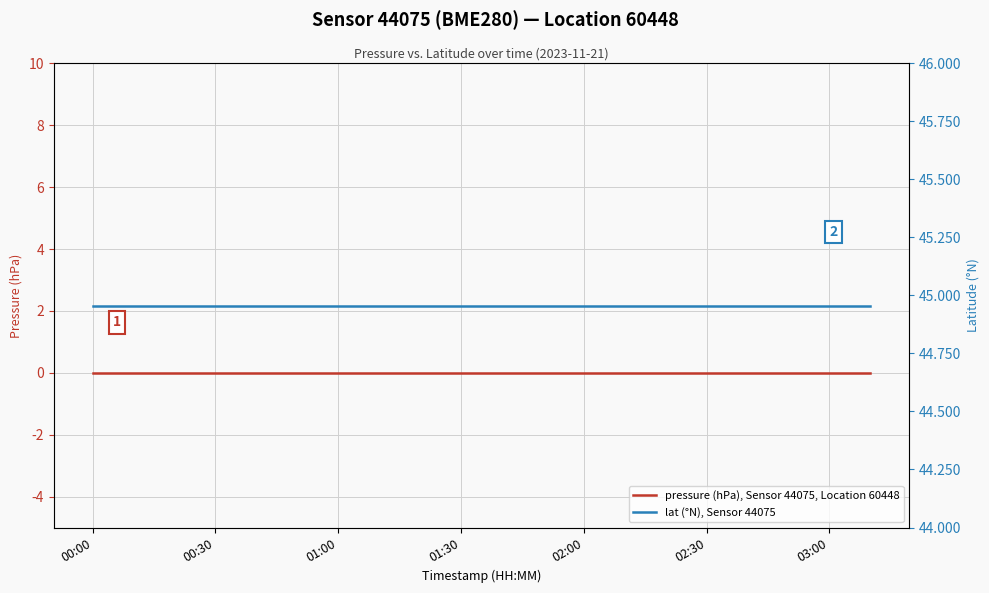

True or false: lat (°N), Sensor 44075 and pressure (hPa), Sensor 44075, Location 60448 cross at least once.

False